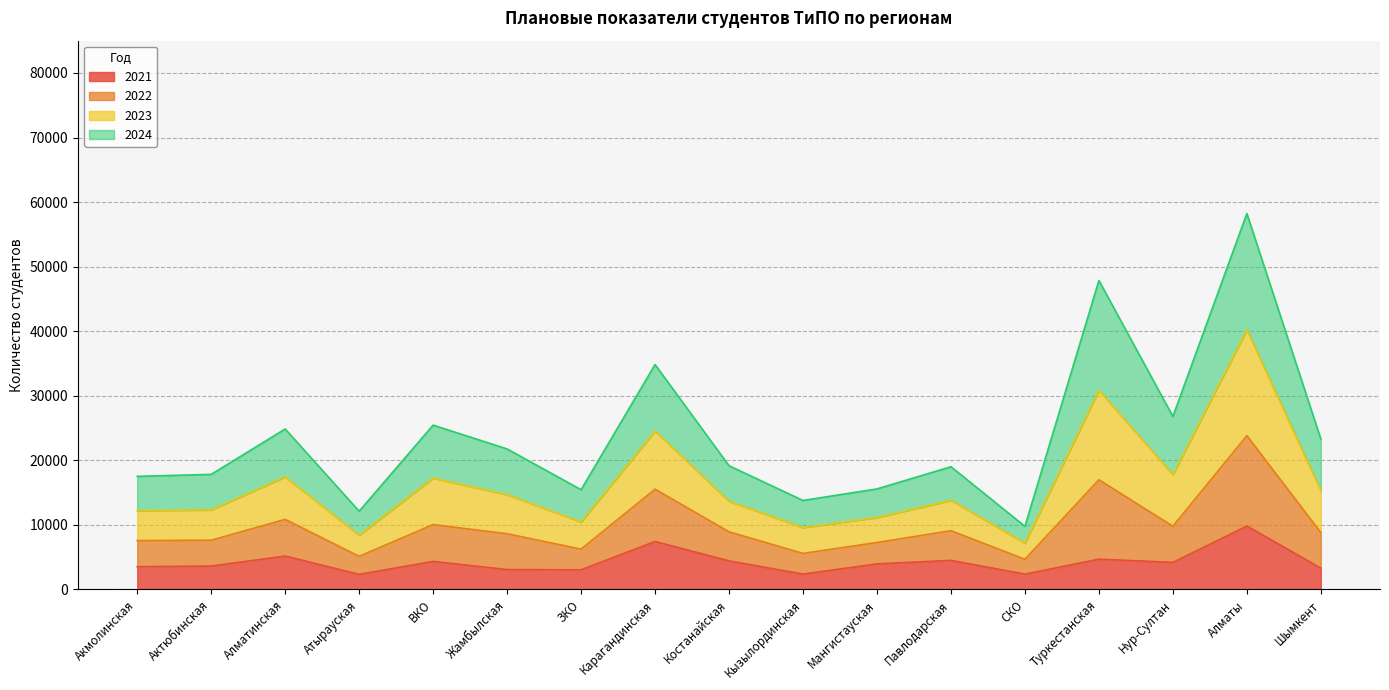

At which label does 2021 reach its peak?

Алматы